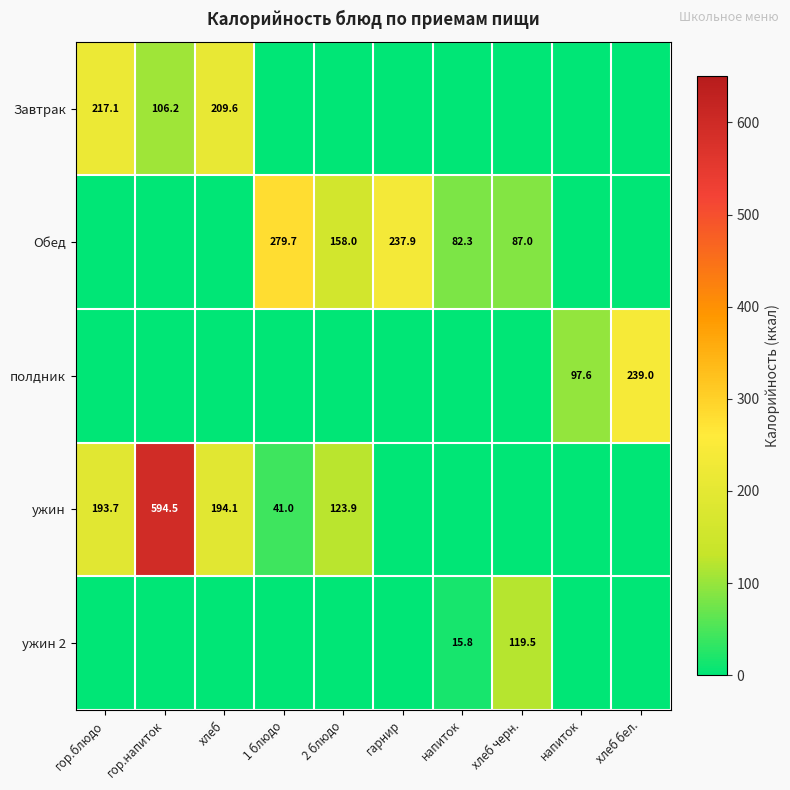

Rank the categories by Завтрак value from lowest to highest.

1 блюдо, 2 блюдо, гарнир, напиток, хлеб черн., напиток, хлеб бел., гор.напиток, хлеб, гор.блюдо